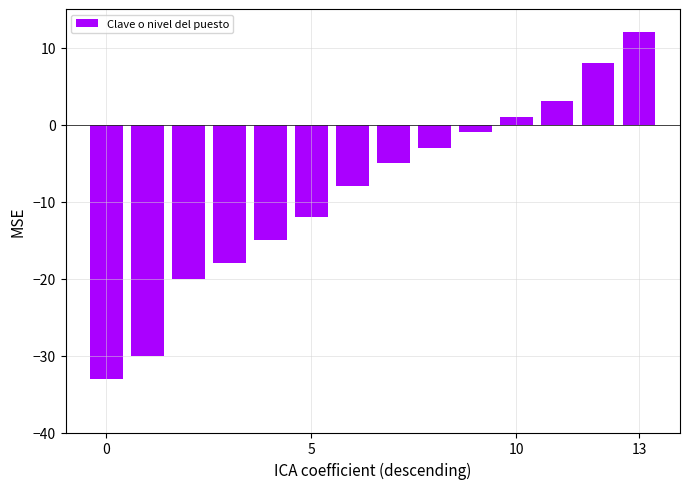

Are the bars grouped side by side (vs. stacked)?

No